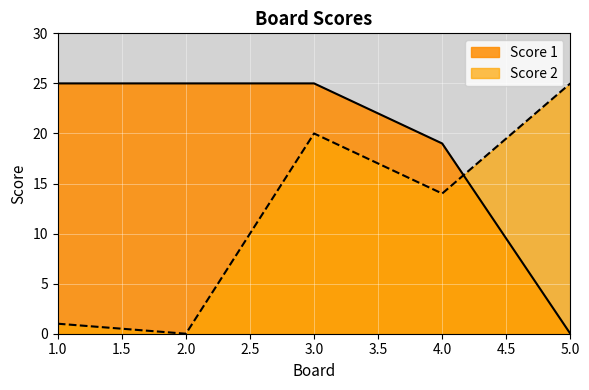

What are all the series names shown in the legend?

Score 1, Score 2